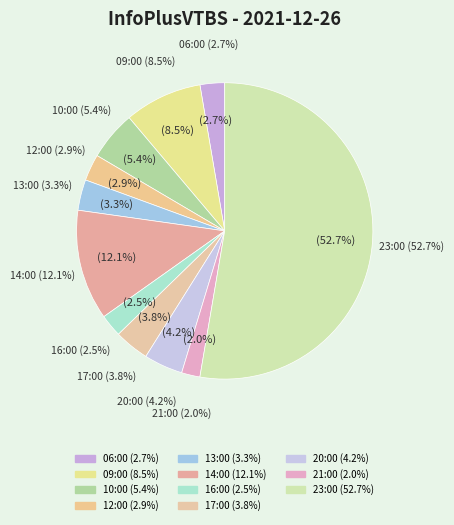

Rank the categories by value from highest to lowest.

23:00, 14:00, 09:00, 10:00, 20:00, 17:00, 13:00, 12:00, 06:00, 16:00, 21:00